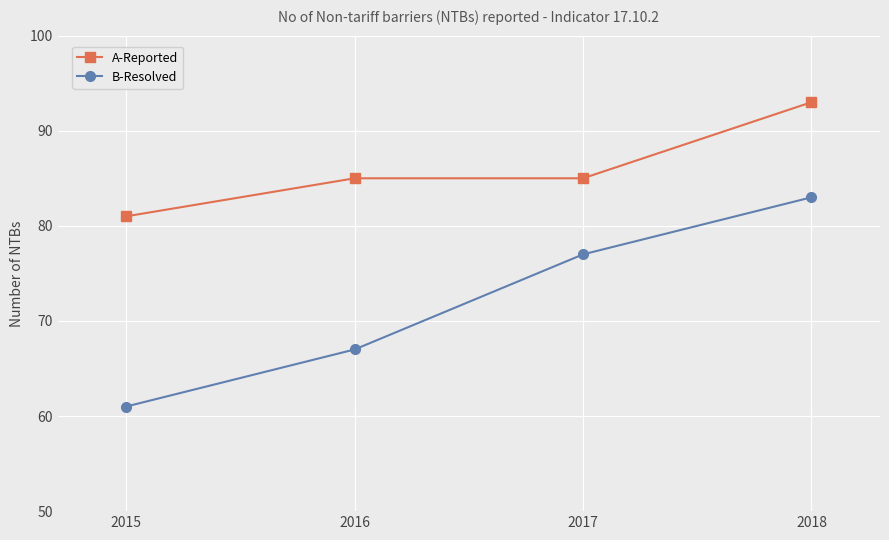

What is the difference between the maximum and minimum values in the A-Reported series?

12